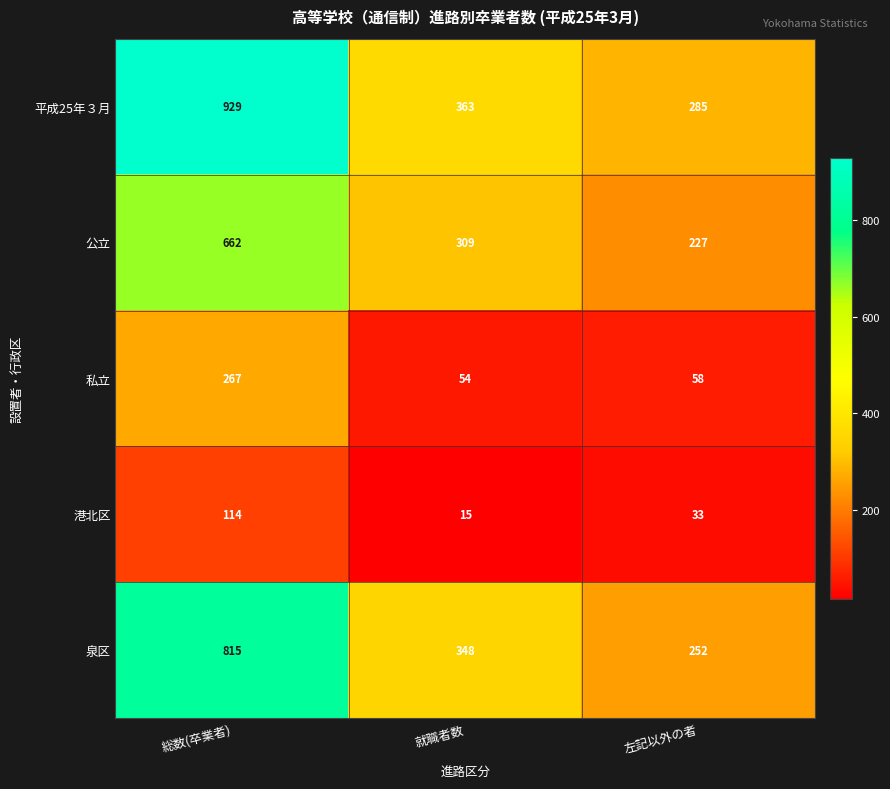

Is it true that 公立 equals 995 at 総数(卒業者)?

False